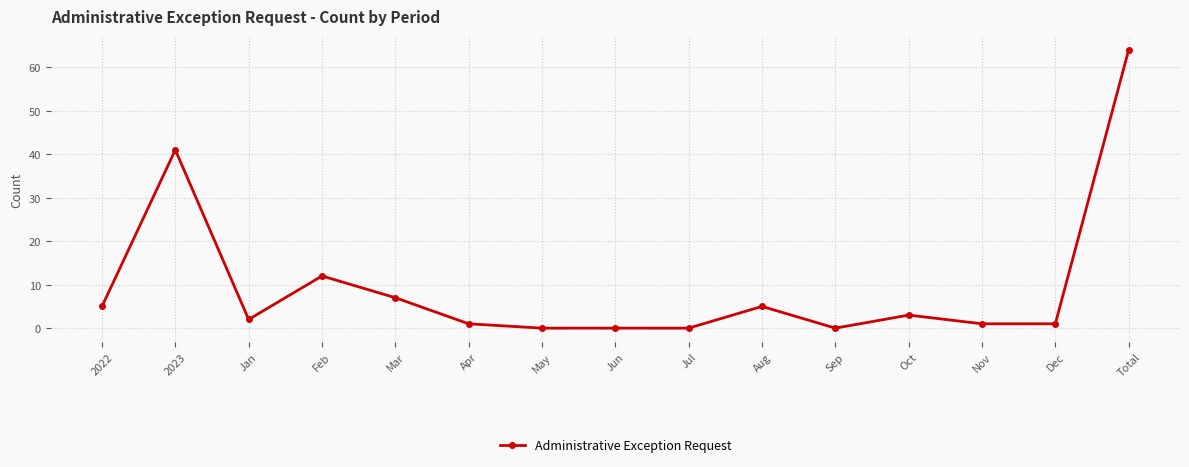

True or false: the data shows 12 at Feb.

True